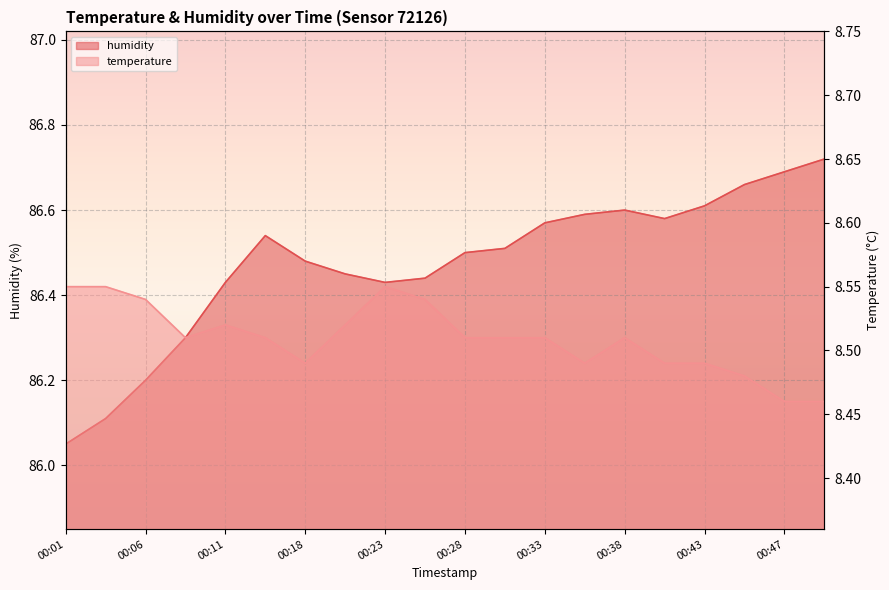

What is the sum of the temperature values at 00:47 and 00:01?

17.0